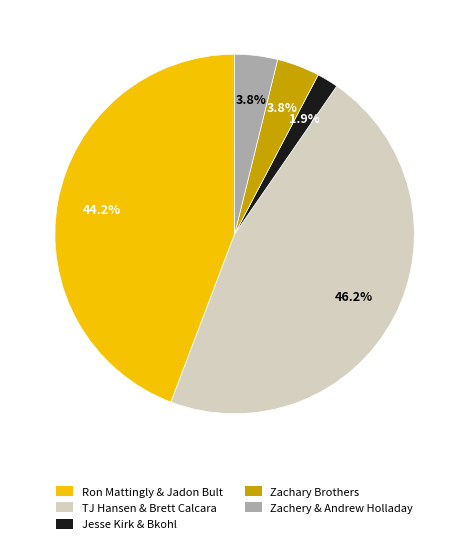

What is the smallest slice in the pie chart?

Jesse Kirk & Bkohl